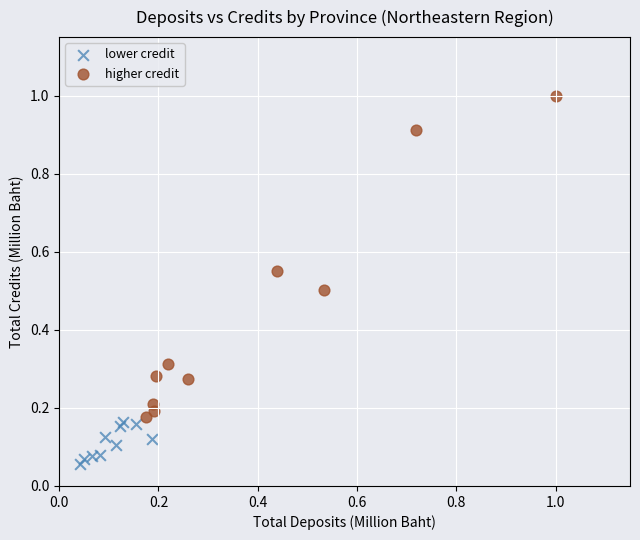

Which series contains the lowest Y value?

lower credit